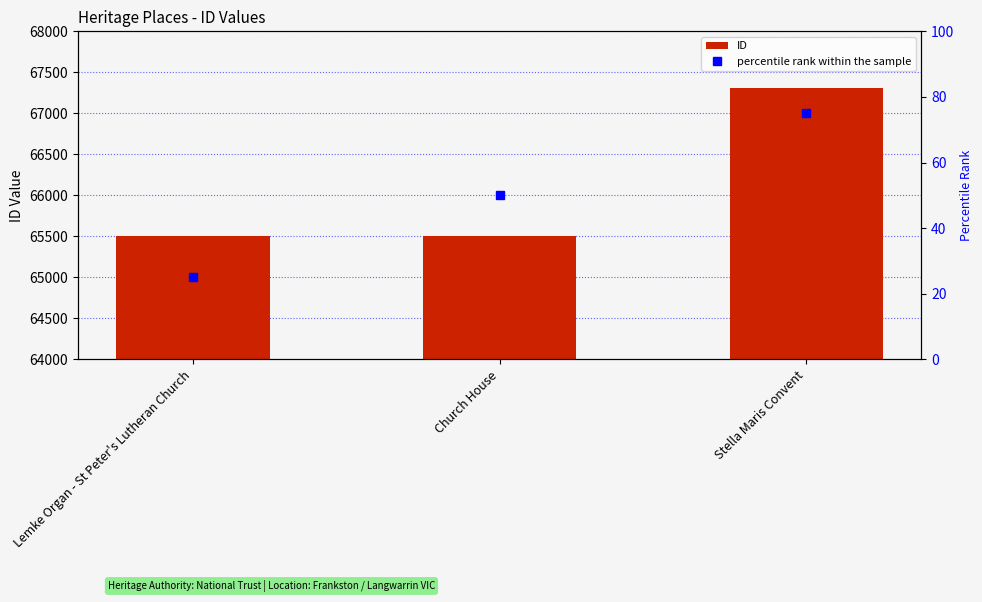

What is the sum of all values?

198325